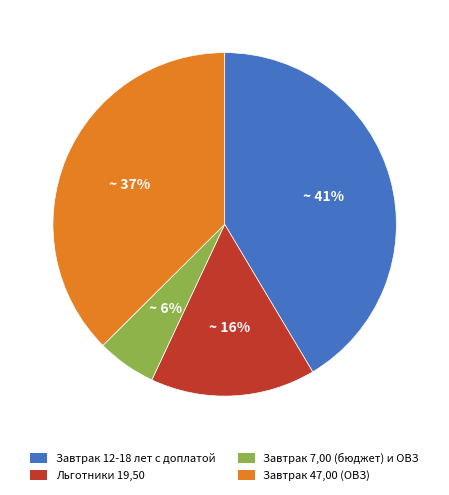

Is the sum of Завтрак 12-18 лет с доплатой and Завтрак 7,00 (бюджет) и ОВЗ greater than half?

No